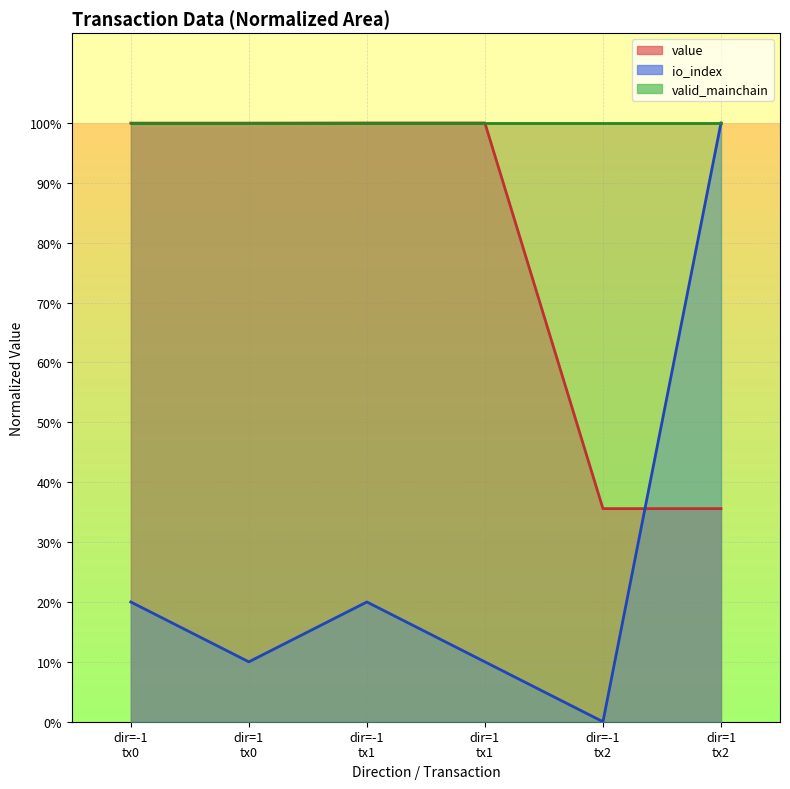

The io_index series shows 0.1 at dir=1 tx1. True or false?

False